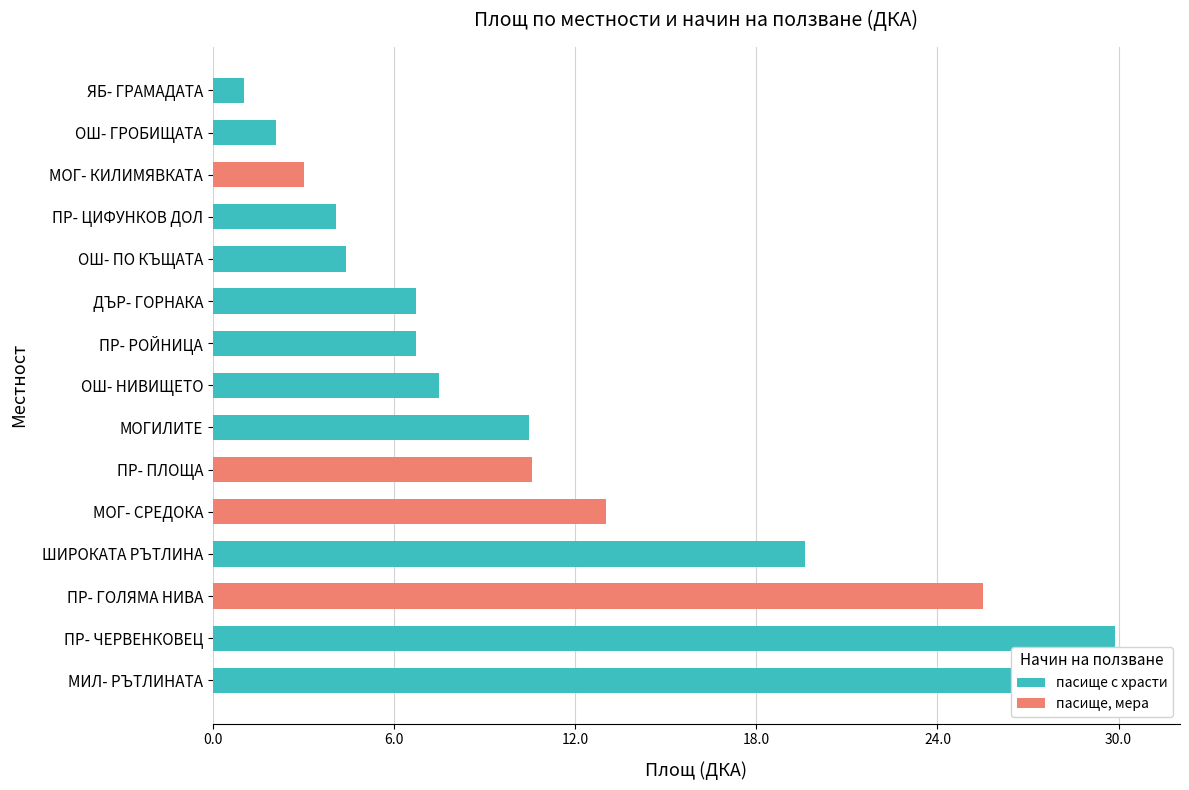

Reading left to right, transcribe all the data shown in this chart.

пасище с храсти: 30.5	29.9	0.0	19.6	0.0	0.0	10.5	7.5	6.7	6.7	4.4	4.1	0.0	2.1	1.0
пасище, мера: 0.0	0.0	25.5	0.0	13.0	10.6	0.0	0.0	0.0	0.0	0.0	0.0	3.0	0.0	0.0